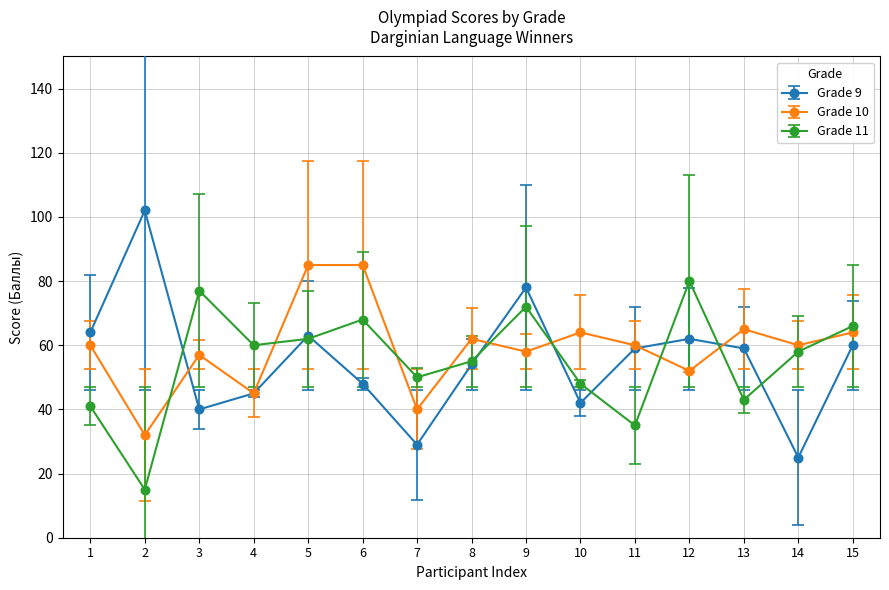

What is the highest value of the Grade 10 series?

85